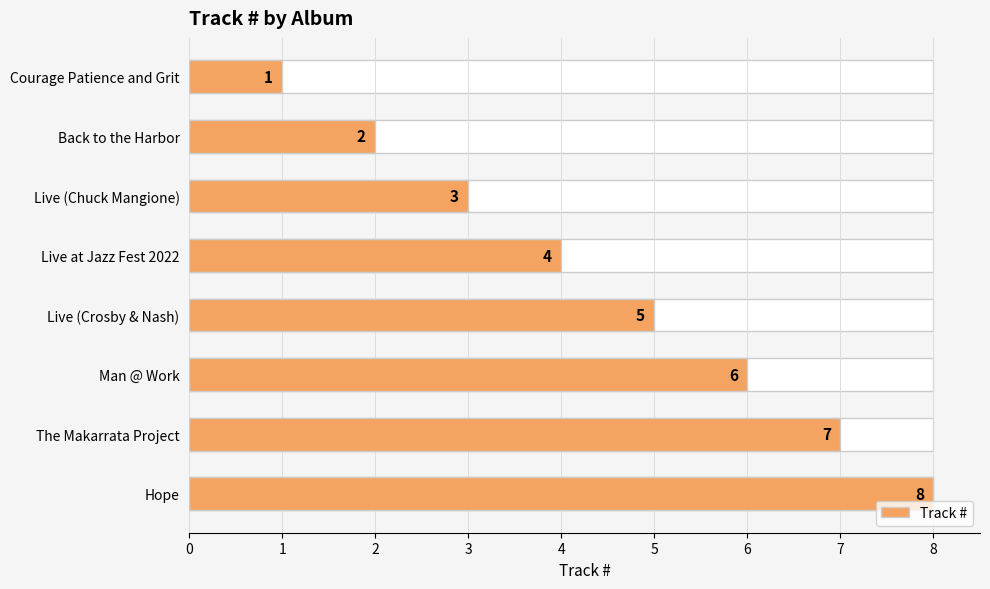

Count the values in the range 3 to 7.

5